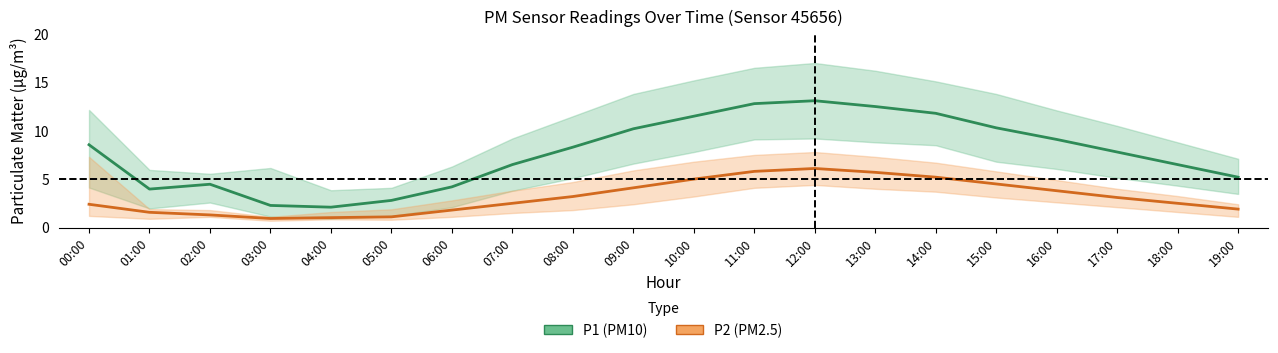

What is the difference between the maximum and minimum values in the P1 (PM10) series?

11.0